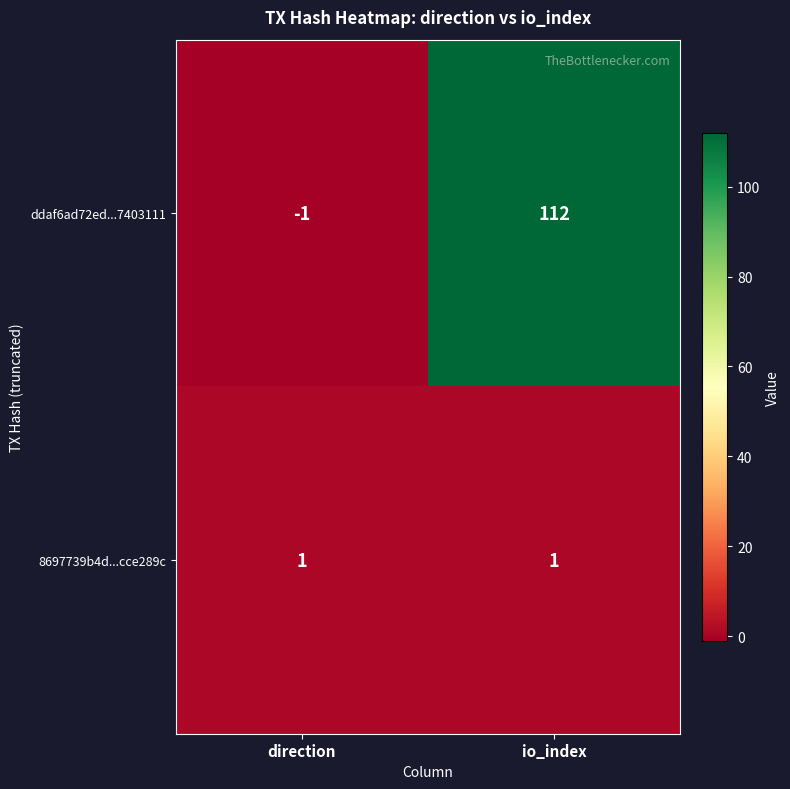

True or false: 8697739b4d...cce289c has a value of 1 at io_index.

True